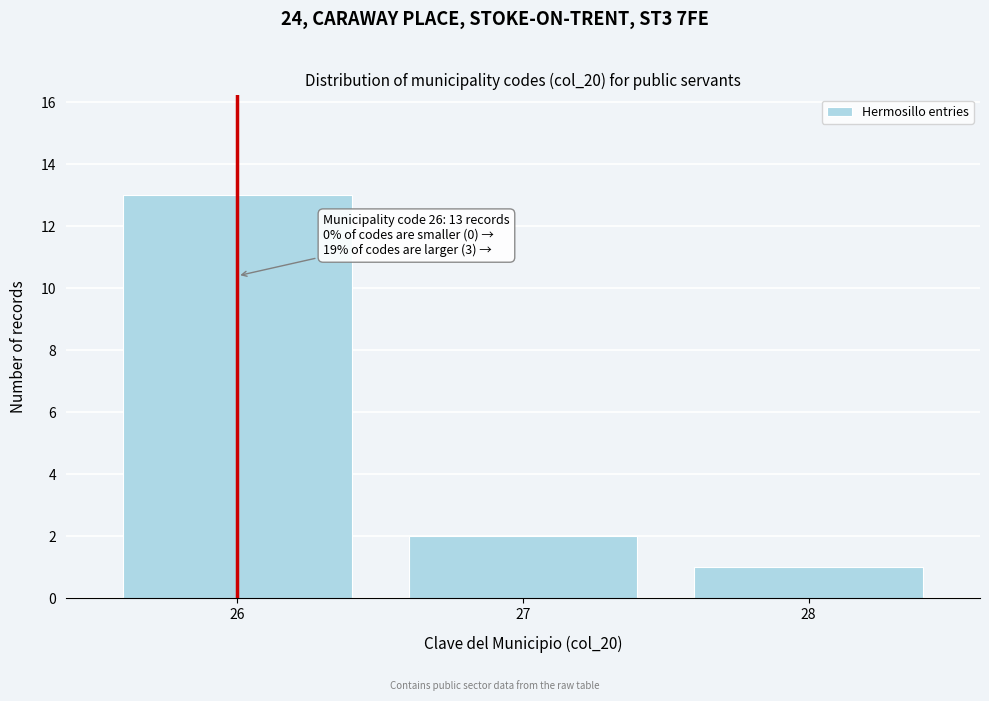

Reading left to right, what are all the values shown in this chart?

13	2	1